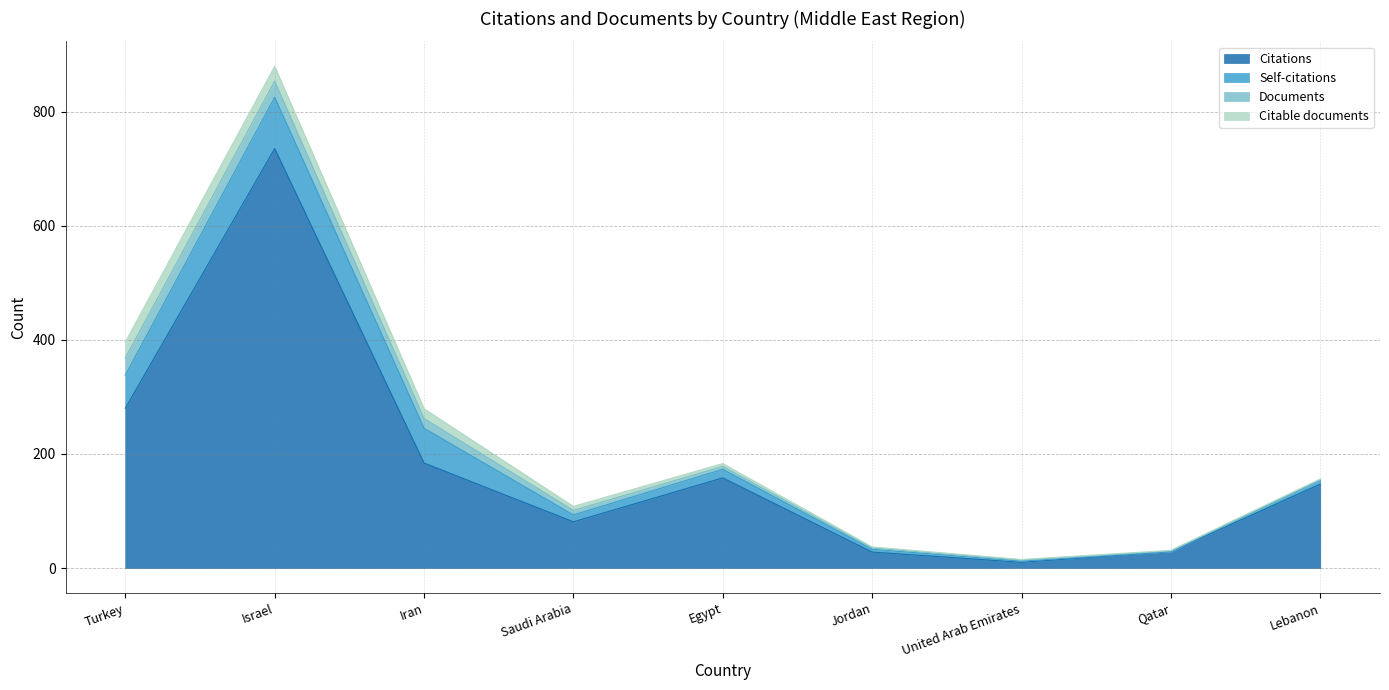

True or false: Citable documents has a value of 26 at Israel.

True